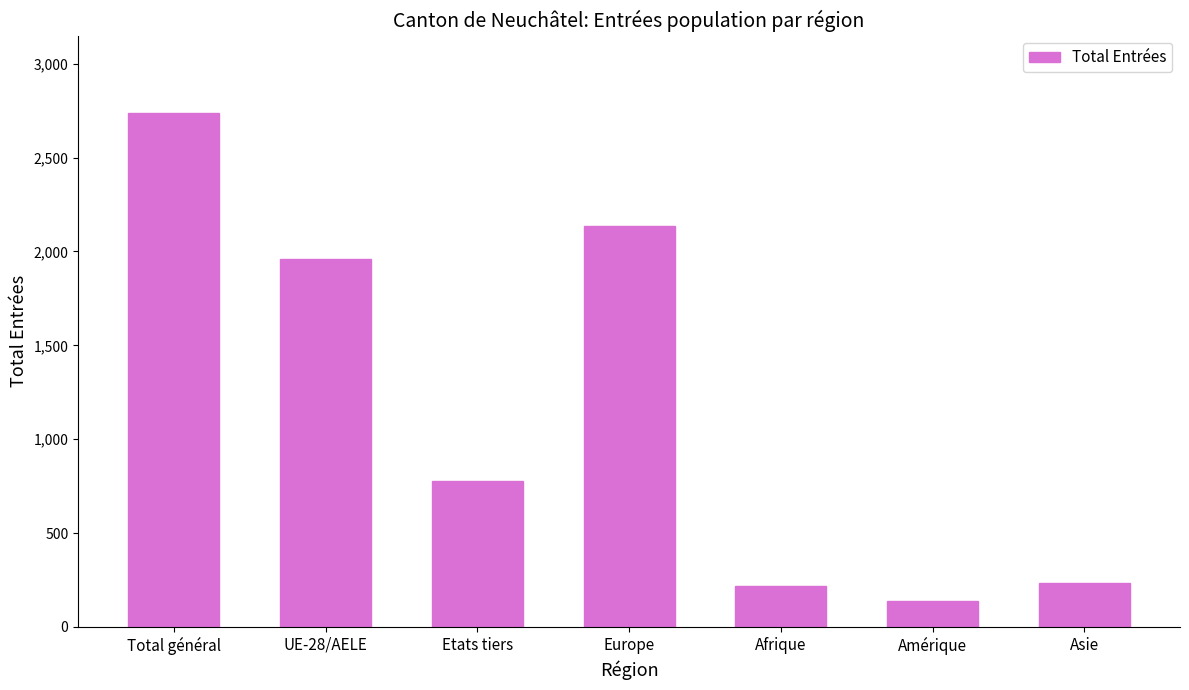

What is the average value?

1173